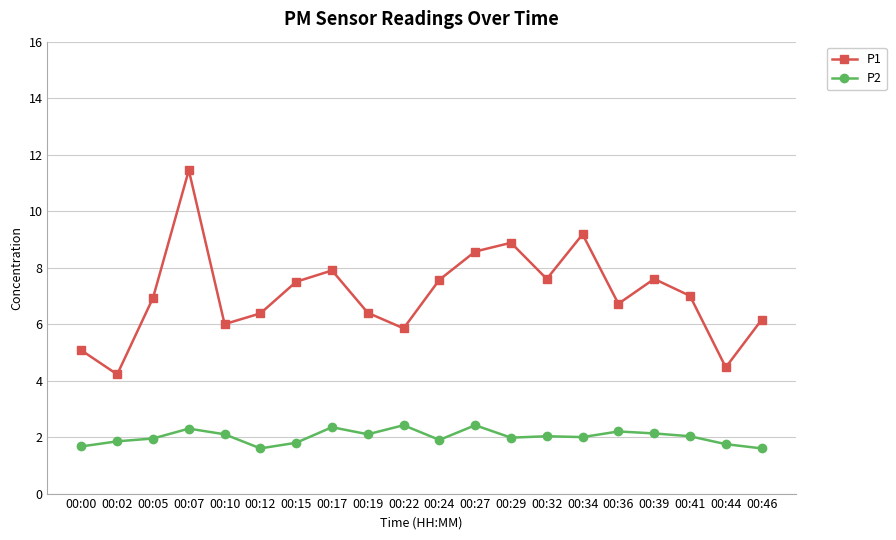

What is the value of the P2 point at the 18th from the left?

2.0